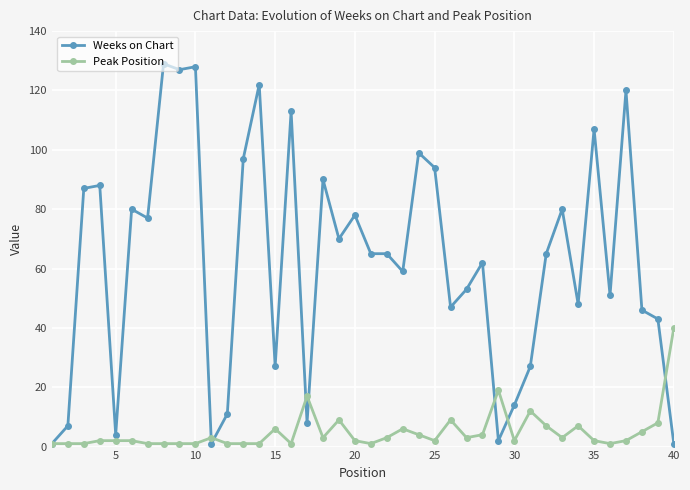

How many lines are shown in the chart?

2